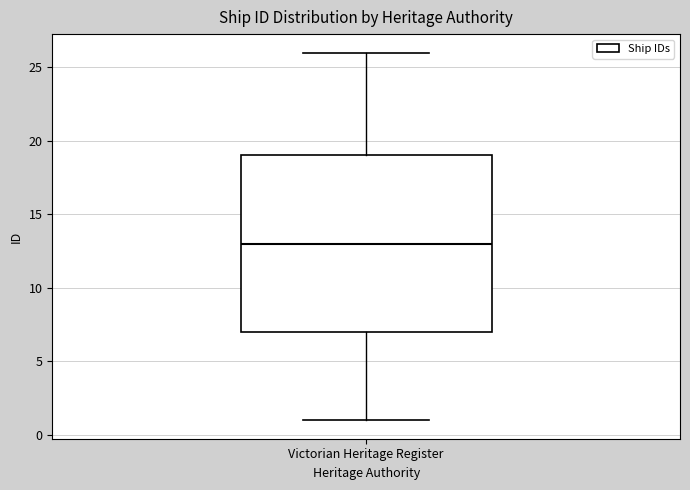

Transcribe this box plot: give where the median line is, the range the box spans, and where the two whiskers end, as read against the y-axis. The values are not printed on the chart, so give them approximately, as read against the axis.

median 13, box 7 to 19, whiskers 1 to 26